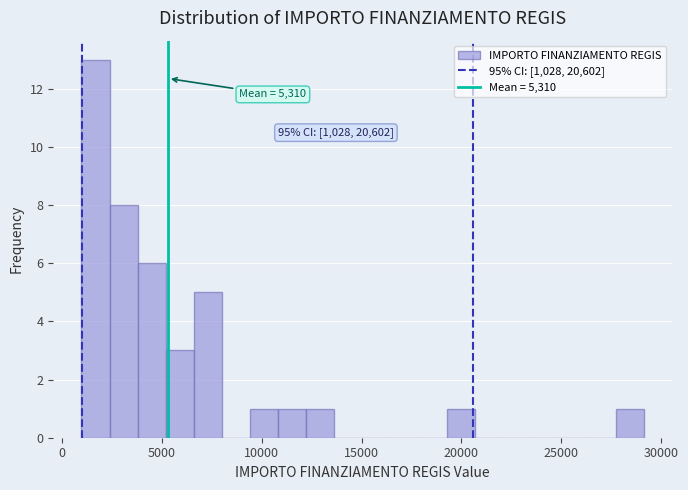

Read against the x-axis, roughly where is the centre of the tallest bar?

1500